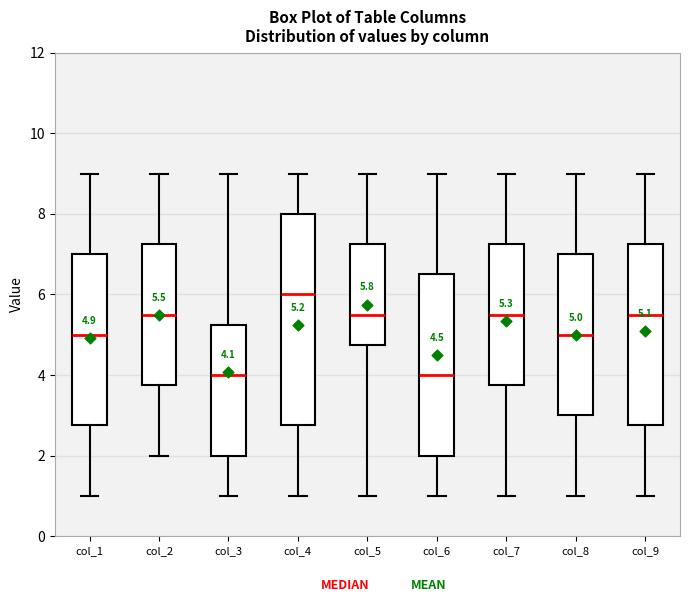

Comparing the boxes themselves (not the whiskers), which one is the tallest?

col_4